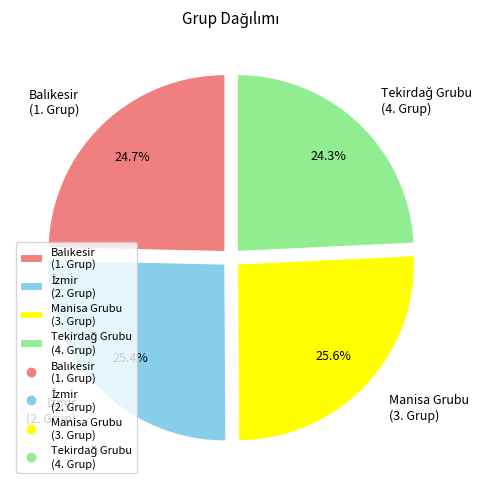

Is there any slice that represents more than half of the pie?

No